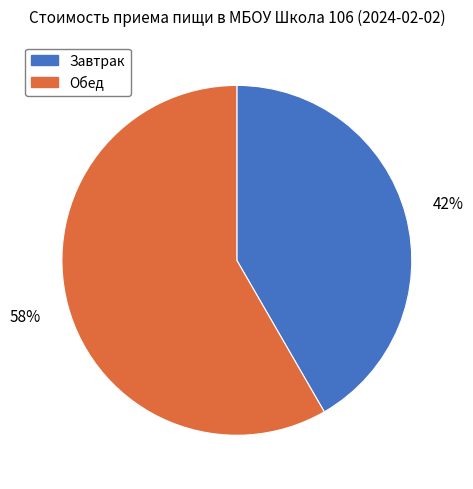

What percentage is the Завтрак slice, to the nearest percent?

42%